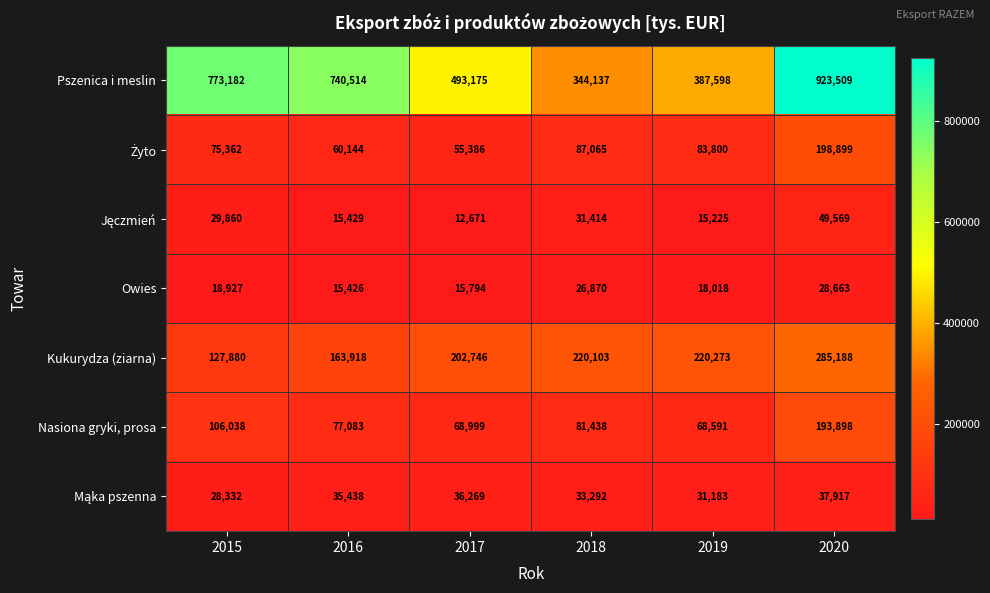

Which label corresponds to the smallest value in the chart?

2017